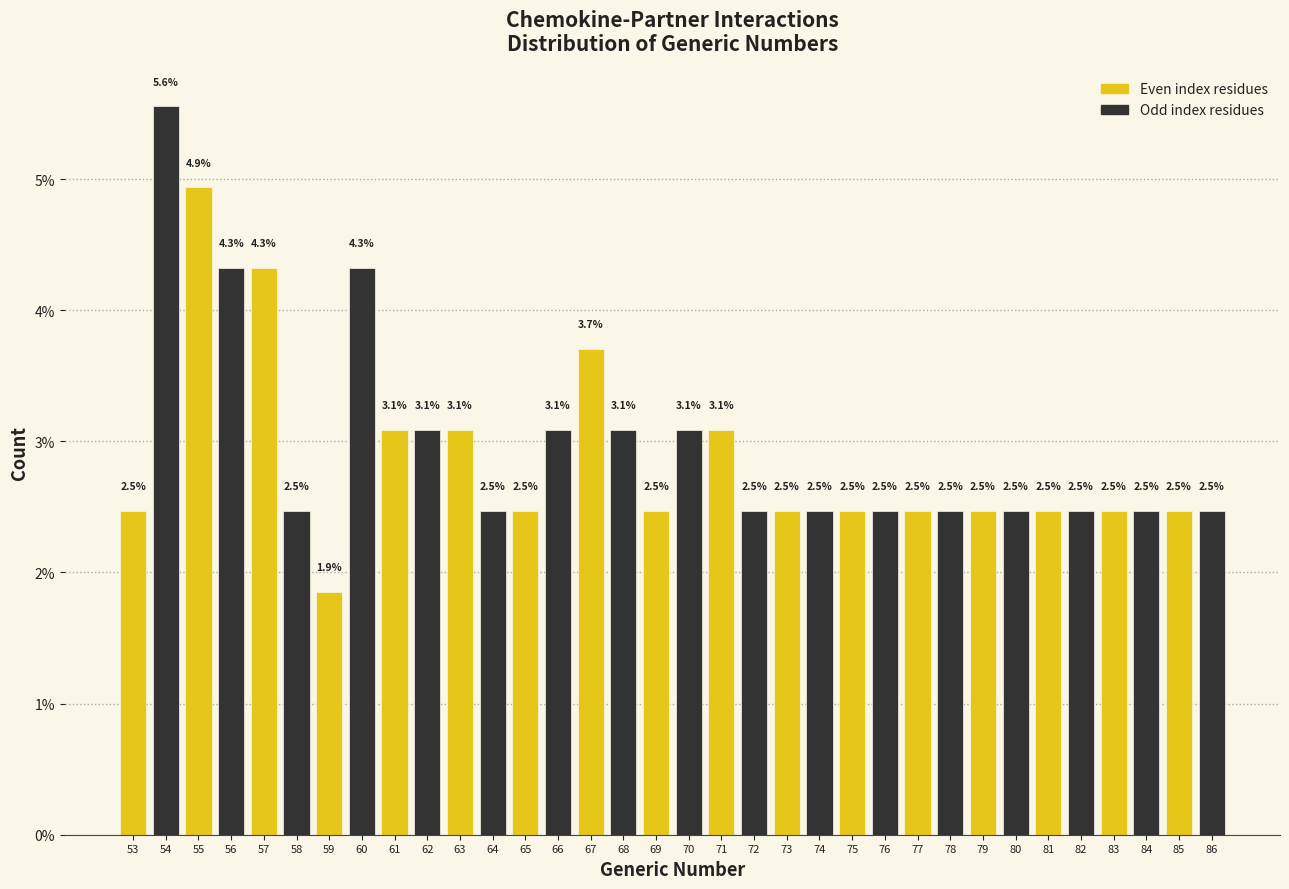

Reading left to right, list all the values displayed in this chart.

53=2.5	54=5.6	55=4.9	56=4.3	57=4.3	58=2.5	59=1.9	60=4.3	61=3.1	62=3.1	63=3.1	64=2.5	65=2.5	66=3.1	67=3.7	68=3.1	69=2.5	70=3.1	71=3.1	72=2.5	73=2.5	74=2.5	75=2.5	76=2.5	77=2.5	78=2.5	79=2.5	80=2.5	81=2.5	82=2.5	83=2.5	84=2.5	85=2.5	86=2.5